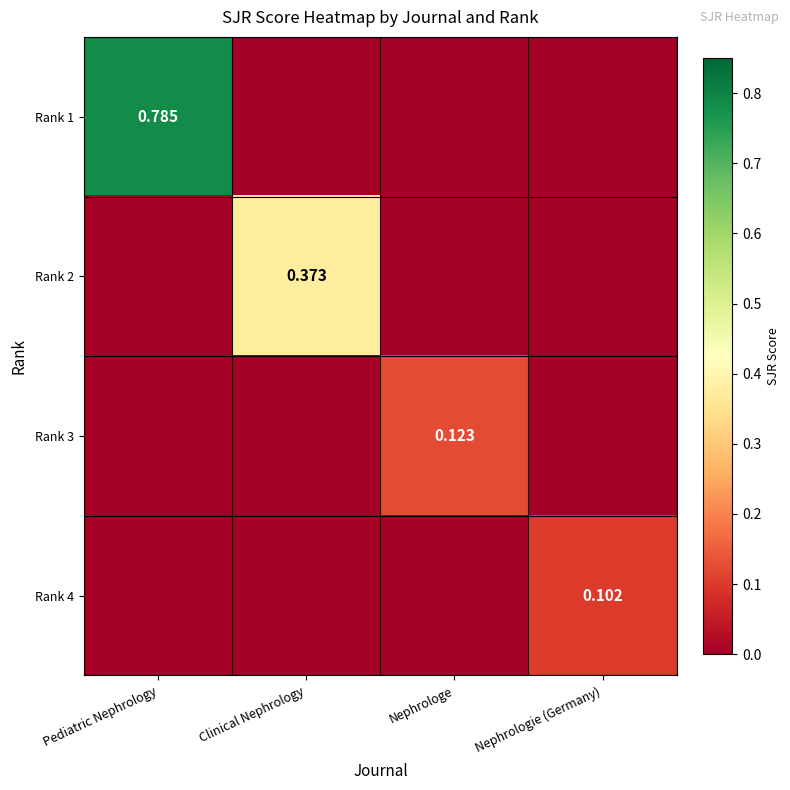

Count the Rank 1 values in the range 0 to 1.

4